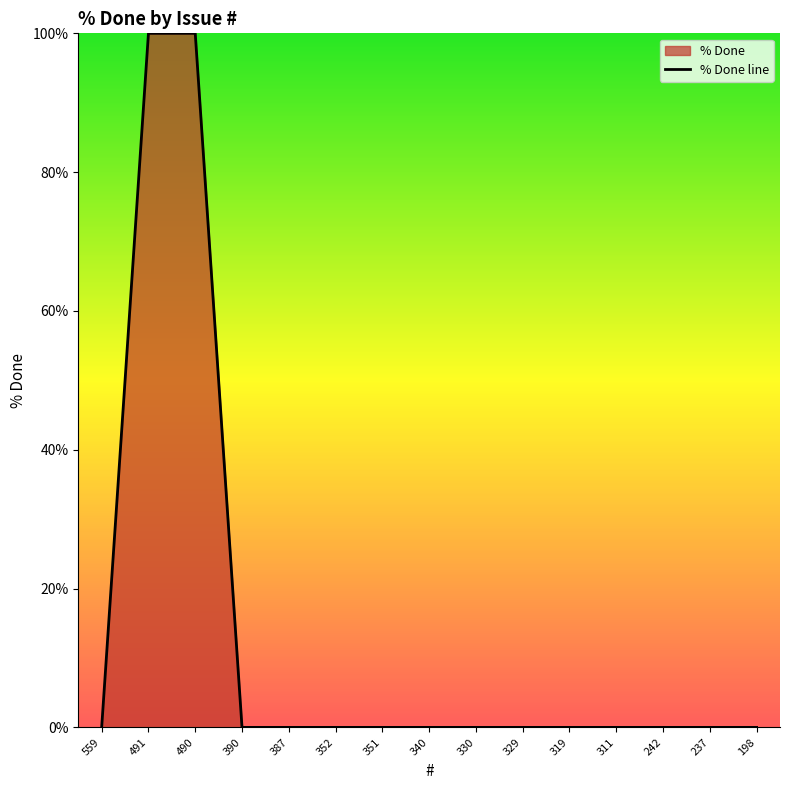

Is it true that the value at 198 is 0?

True